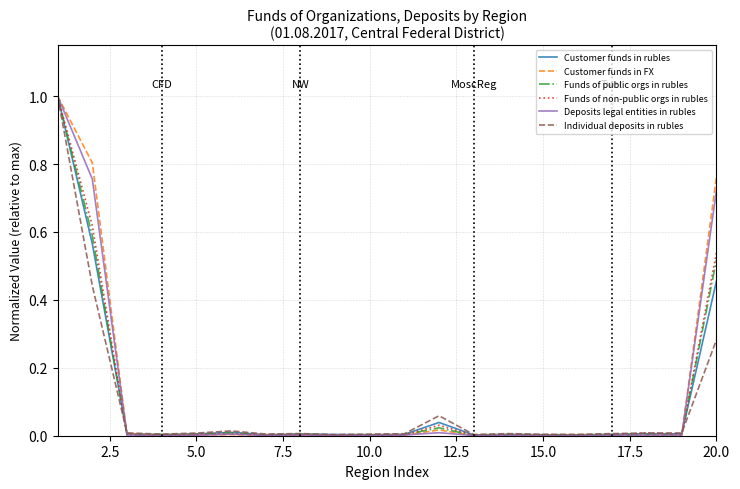

What is the difference between the maximum and minimum values in the Individual deposits in rubles series?

1.0